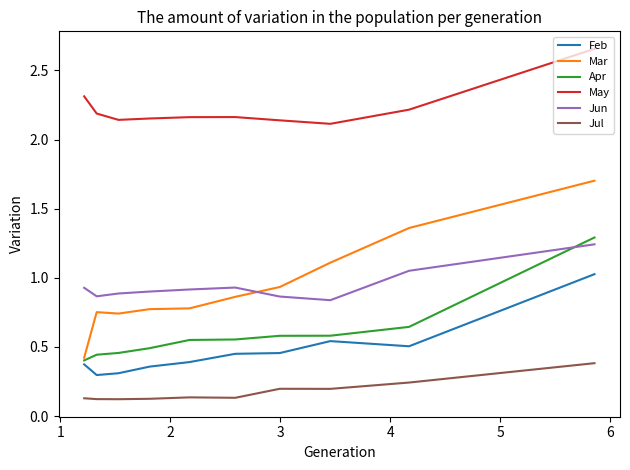

True or false: Mar has a value of 1.9 at 1.

False